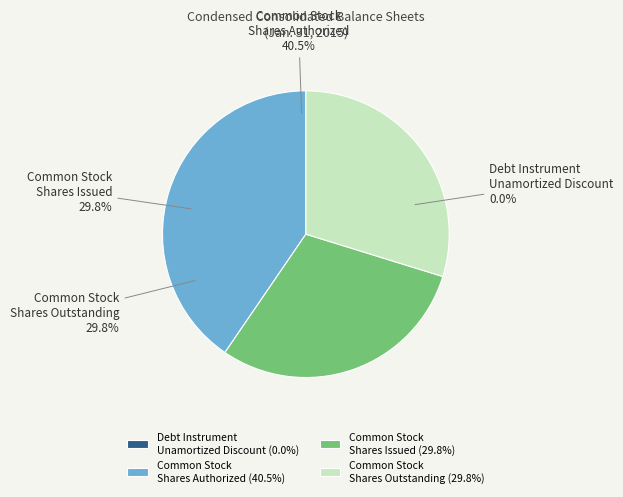

Does Common Stock
Shares Issued represent more than half of the total?

No